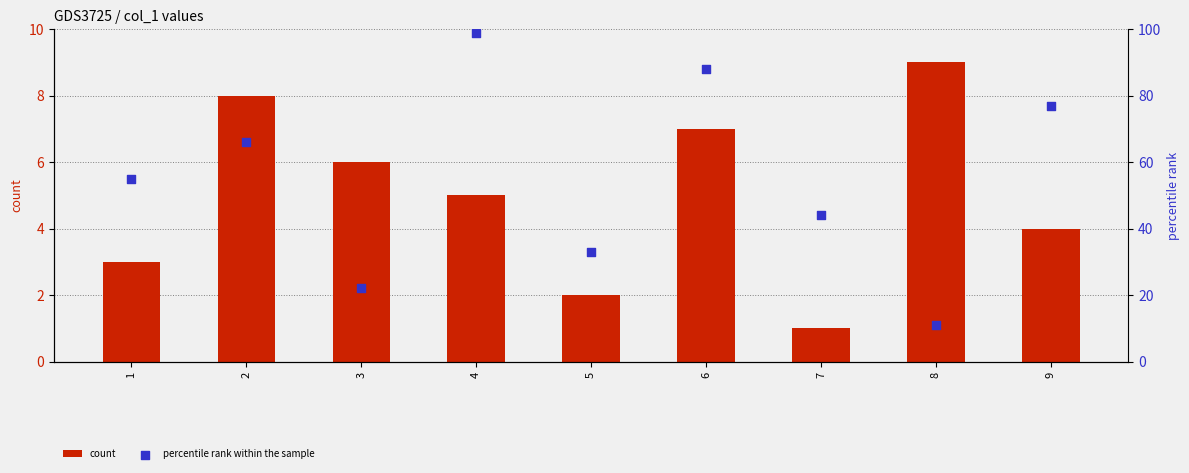

Which series reaches the minimum Y coordinate?

count